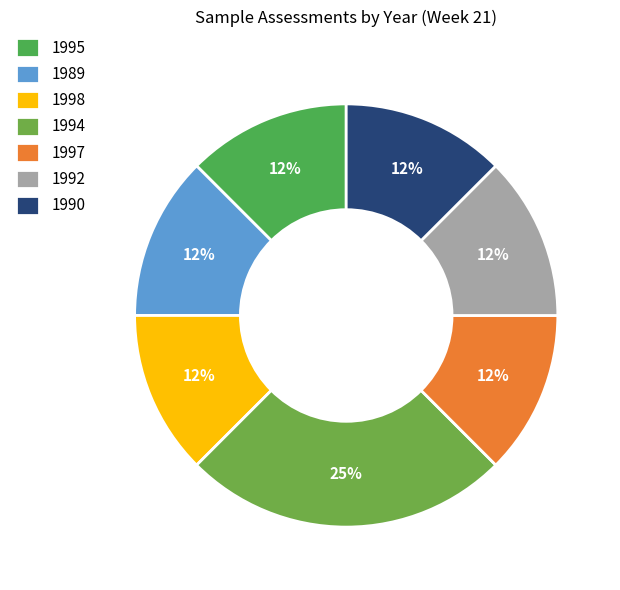

What is the smallest slice in the pie chart?

1989